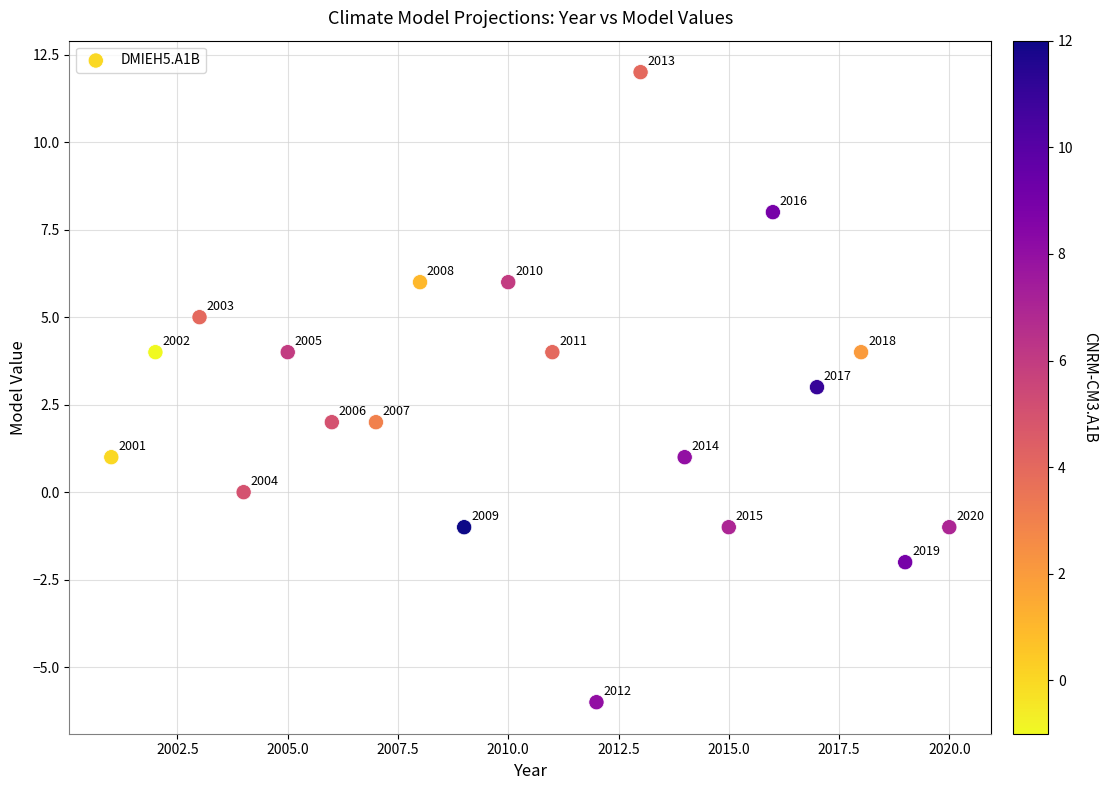

What is the range of X values (max minus min)?

19